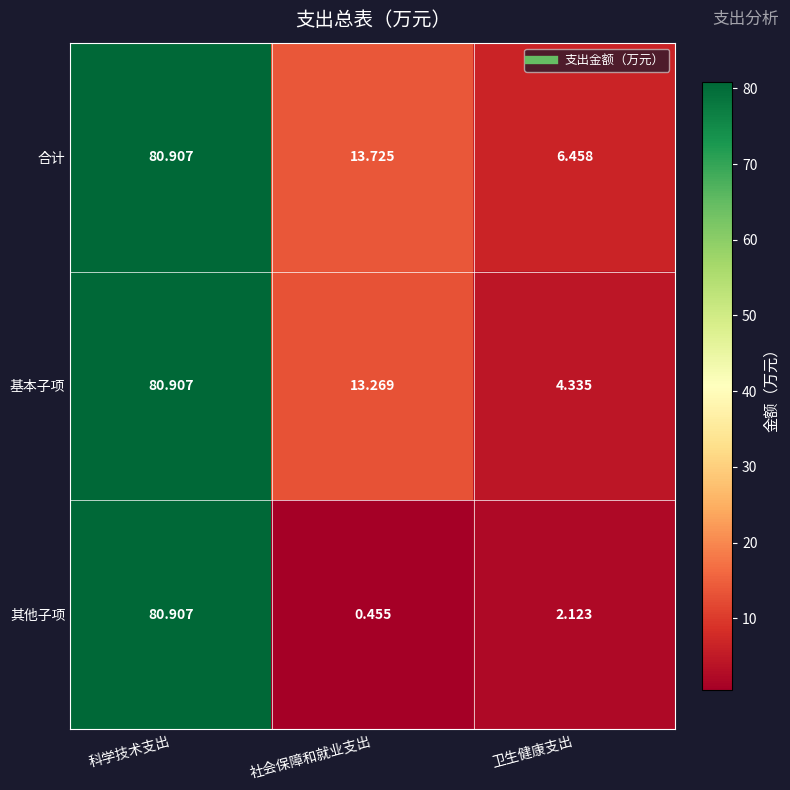

Rank the categories by 合计 value from highest to lowest.

科学技术支出, 社会保障和就业支出, 卫生健康支出